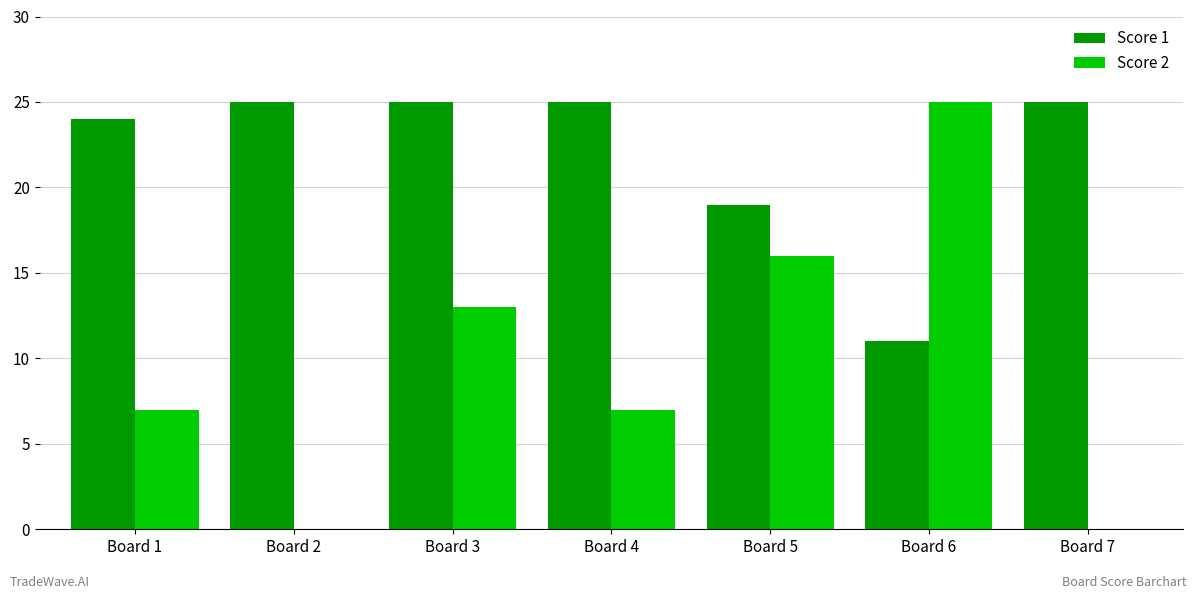

Between Board 4 and Board 6, which series saw the biggest shift?

Score 2